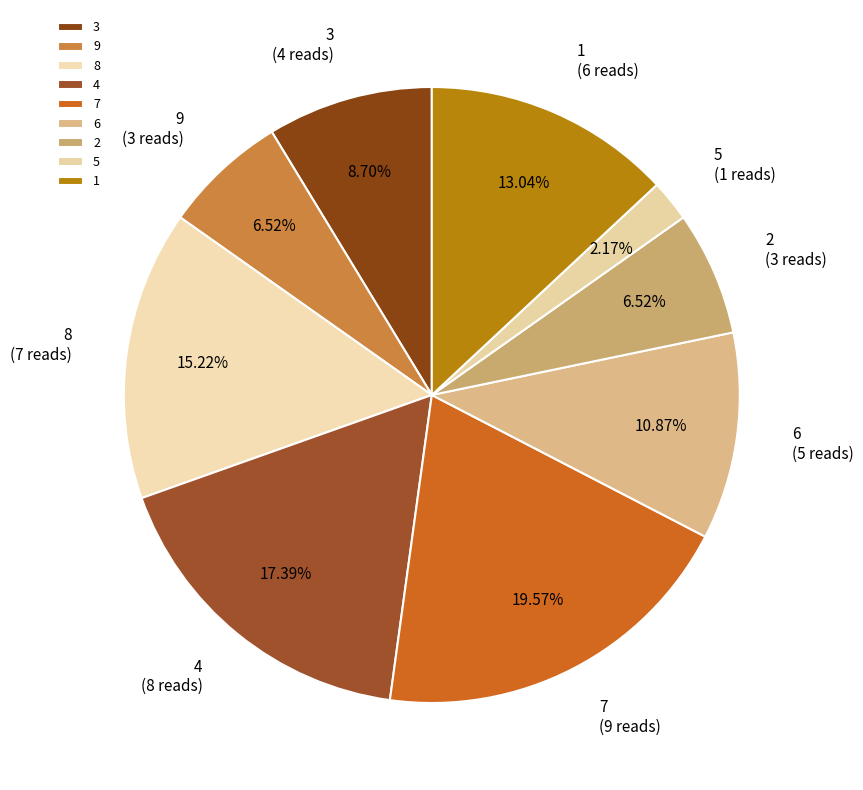

Is there any slice that represents more than half of the pie?

No